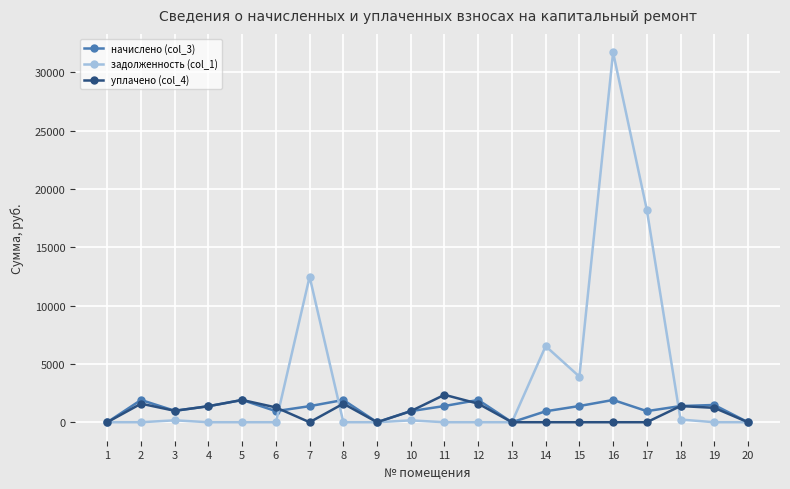

Rank the series by their maximum value, from lowest to highest.

начислено (col_3), уплачено (col_4), задолженность (col_1)